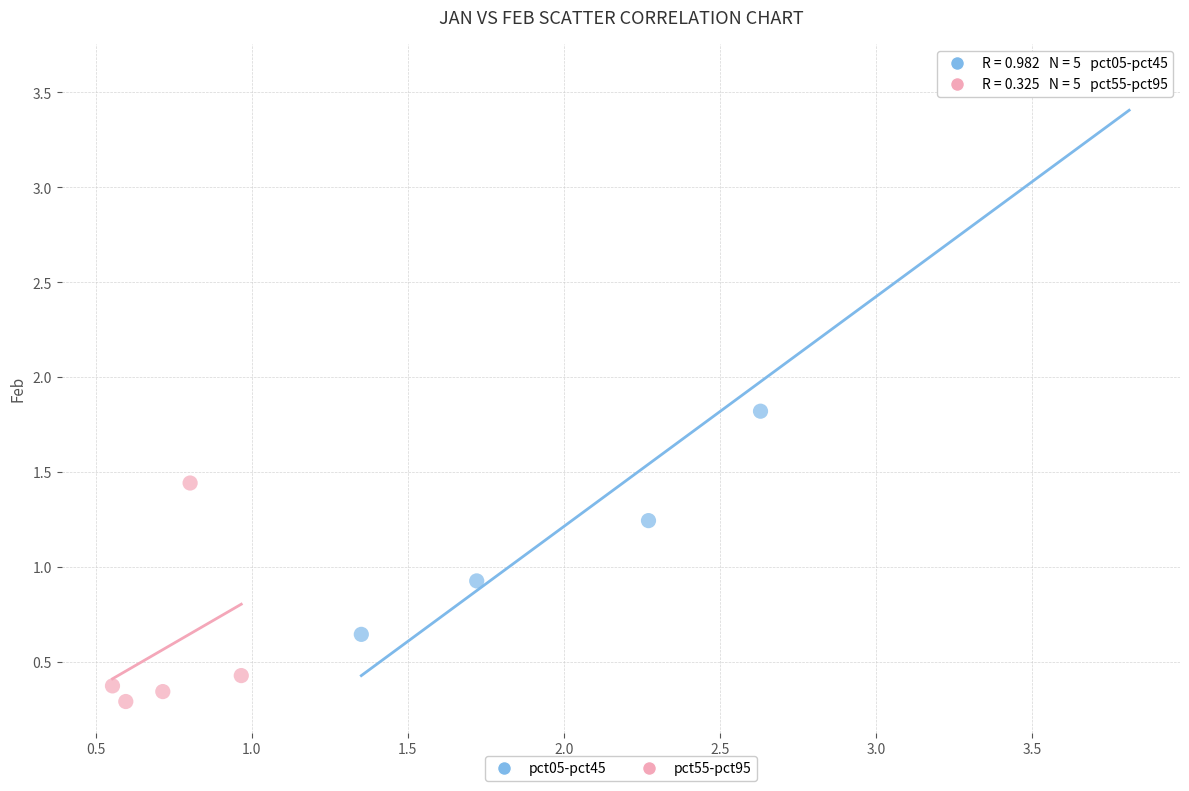

Which series has the largest Y range (max minus min)?

pct05-pct45